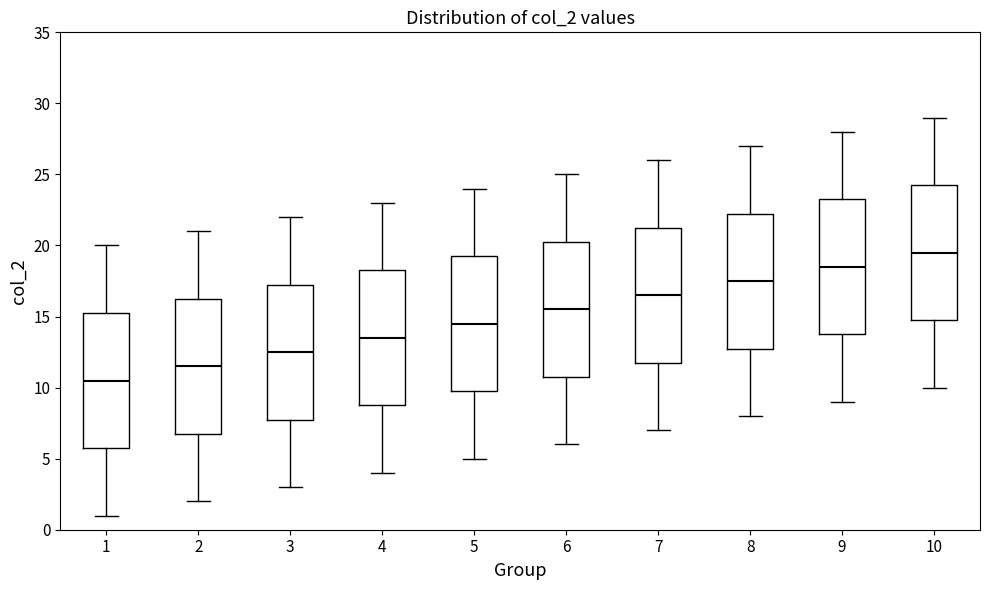

Reading left to right, transcribe this box plot: for each box, give where its median line is, the range the box spans, and where its two whiskers end, as read against the y-axis. The values are not printed on the chart, so give them approximately, as read against the axis.

1: median 10.5, box 6.0 to 15.5, whiskers 1.0 to 20.0
2: median 11.5, box 7.0 to 16.5, whiskers 2.0 to 21.0
3: median 12.5, box 8.0 to 17.5, whiskers 3.0 to 22.0
4: median 13.5, box 9.0 to 18.5, whiskers 4.0 to 23.0
5: median 14.5, box 10.0 to 19.5, whiskers 5.0 to 24.0
6: median 15.5, box 11.0 to 20.5, whiskers 6.0 to 25.0
7: median 16.5, box 12.0 to 21.5, whiskers 7.0 to 26.0
8: median 17.5, box 13.0 to 22.5, whiskers 8.0 to 27.0
9: median 18.5, box 14.0 to 23.5, whiskers 9.0 to 28.0
10: median 19.5, box 15.0 to 24.5, whiskers 10.0 to 29.0